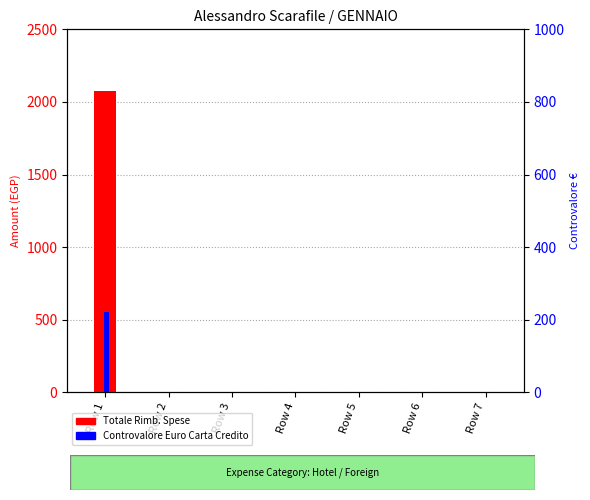

What is the sum of all Controvalore Euro Carta Credito values?

220.7